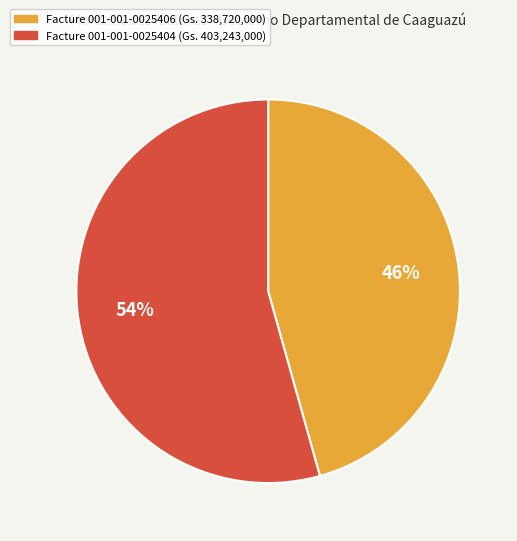

To the nearest percent, what is the average slice percentage?

50%